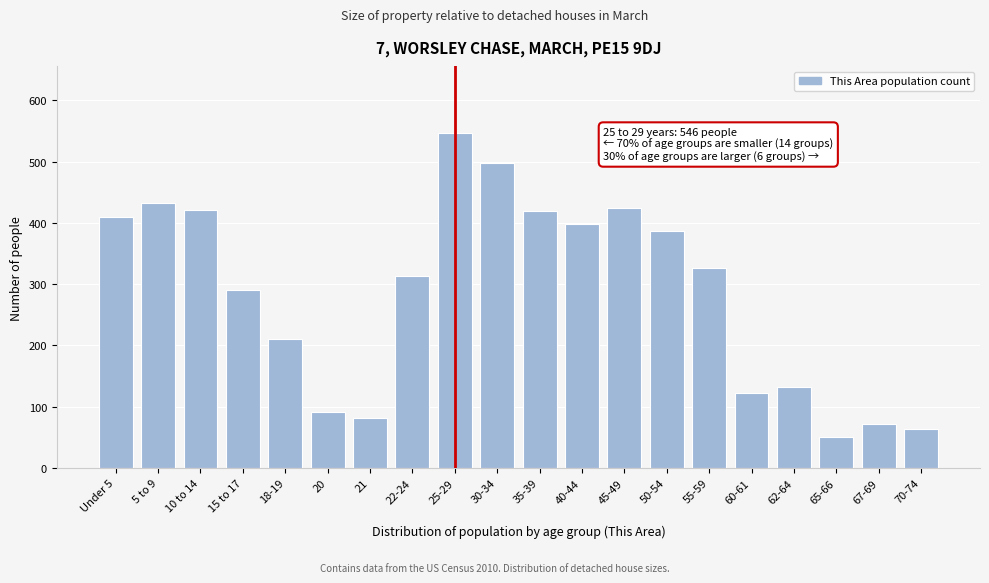

Read the value at 30-34.

497